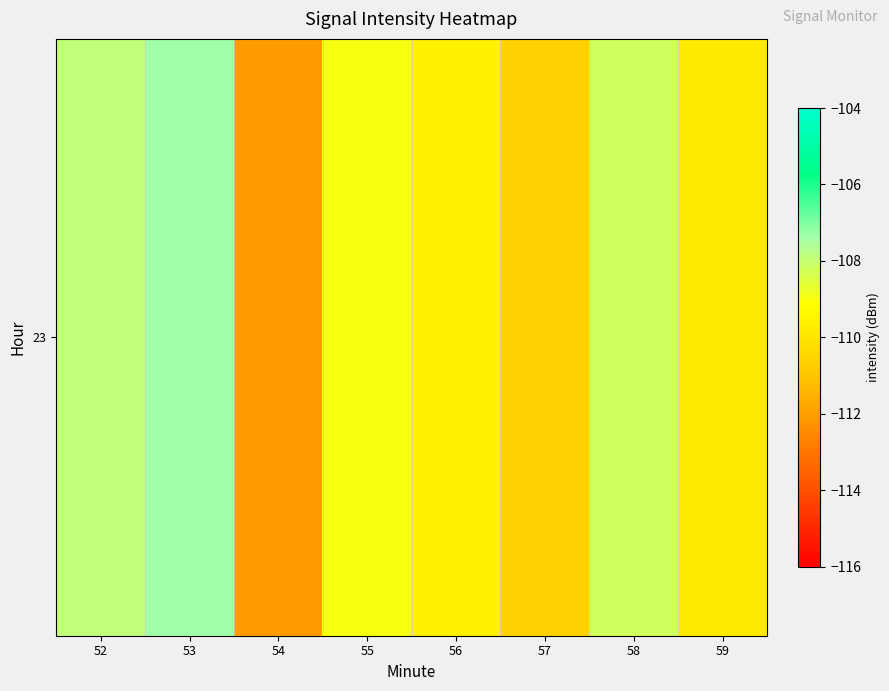

List the labels in order of value, largest first.

53, 52, 58, 55, 56, 59, 57, 54